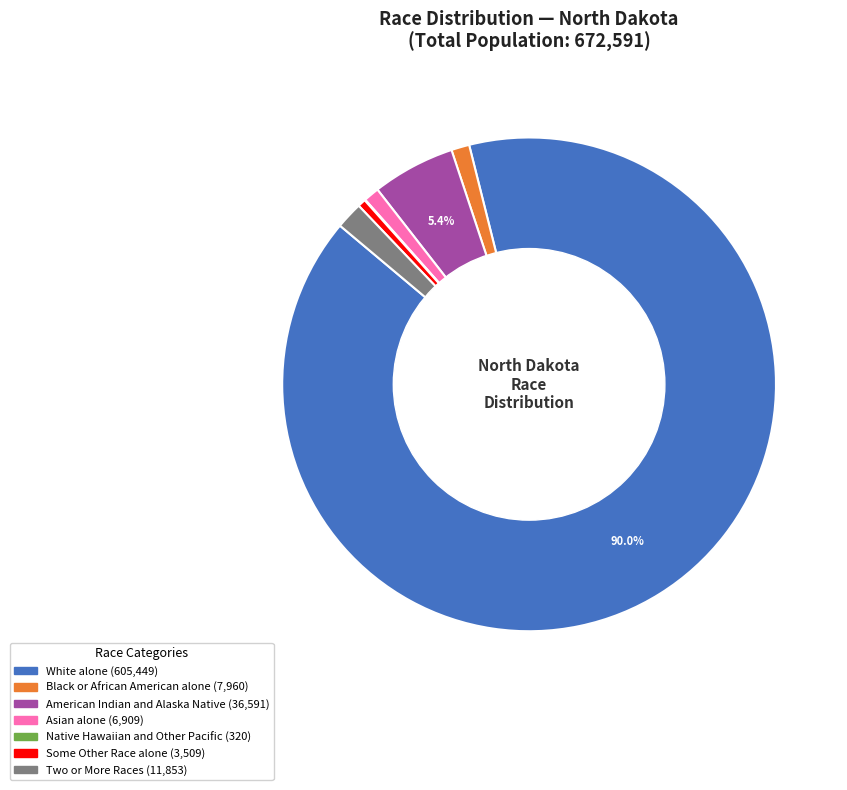

Is there any slice that represents more than half of the pie?

Yes